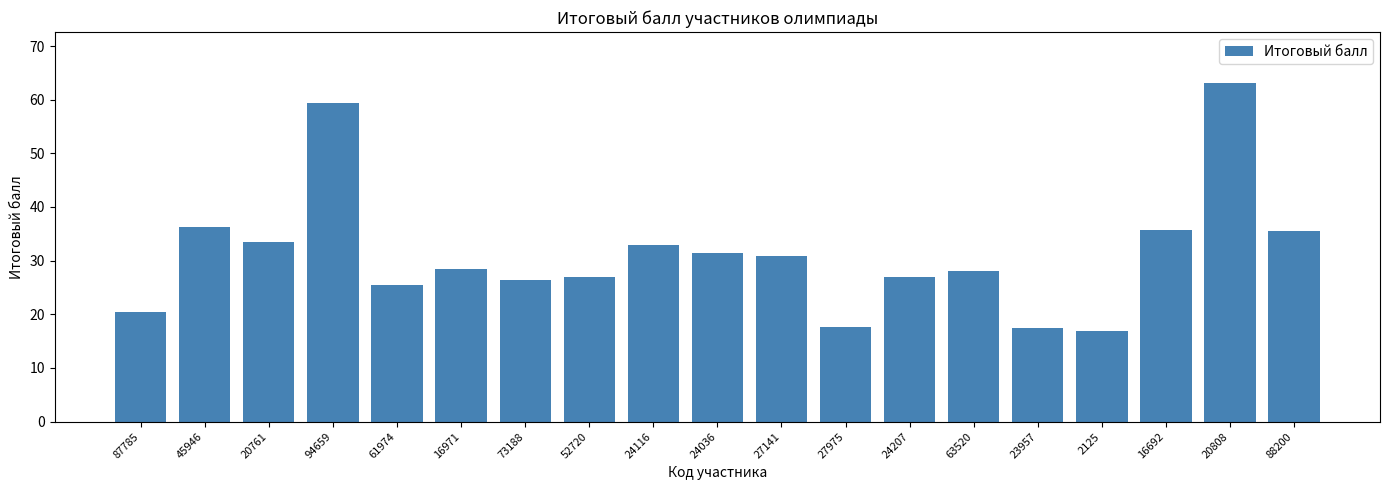

Are the bars horizontal?

No